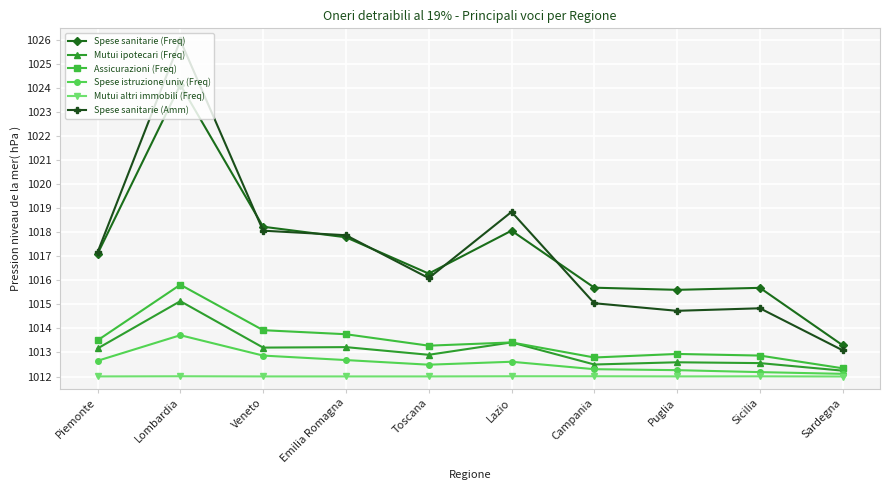

True or false: Spese sanitarie (Amm) has a value of 605.7 at Emilia Romagna.

False